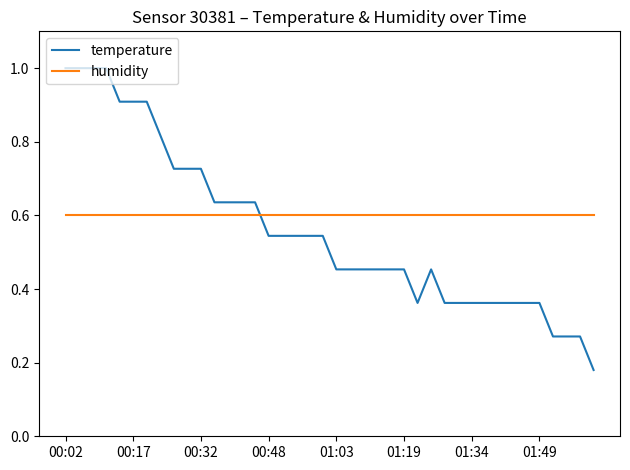

List the series in order of their peak value, highest first.

temperature, humidity